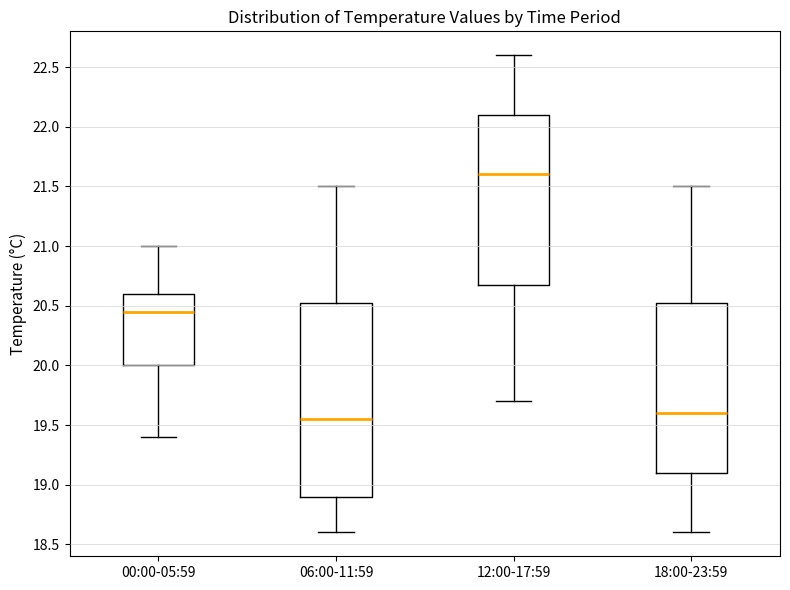

Where does the median line of the box for 18:00-23:59 sit on the y-axis? The values are not printed on the chart, so give them approximately, as read against the axis.

19.60